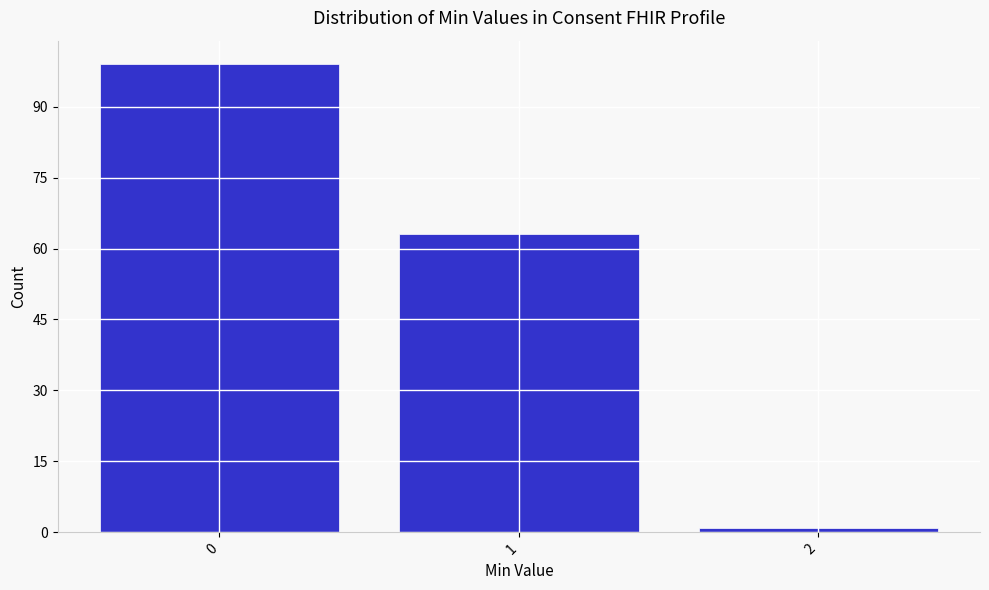

Reading right to left, what are all the values shown in this chart?

1	63	99